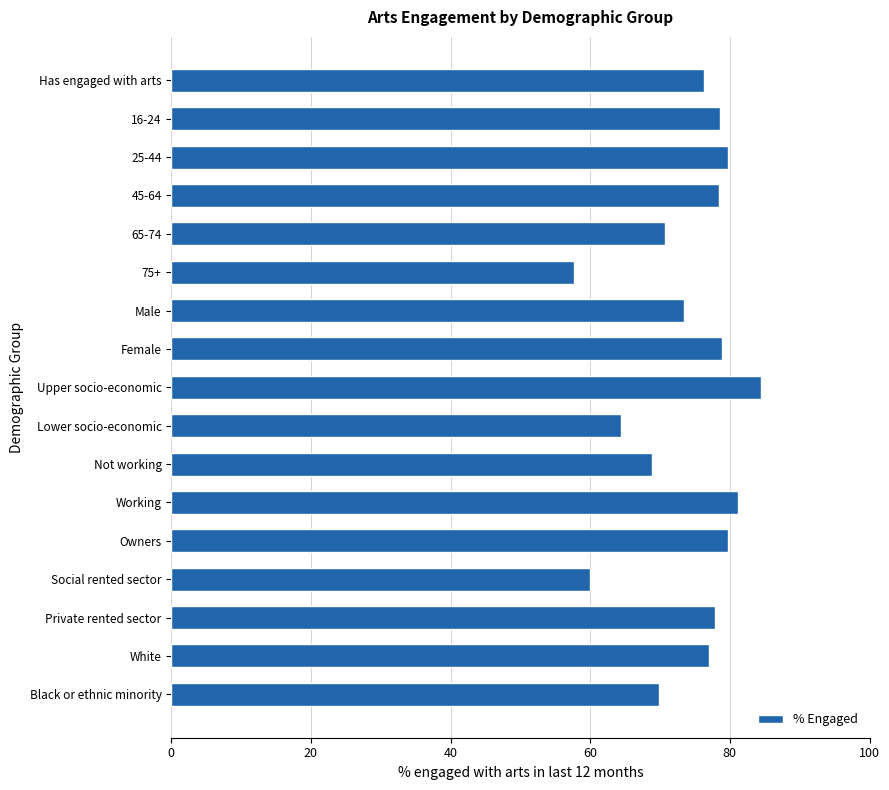

At which category does the chart reach its minimum across all series?

75+